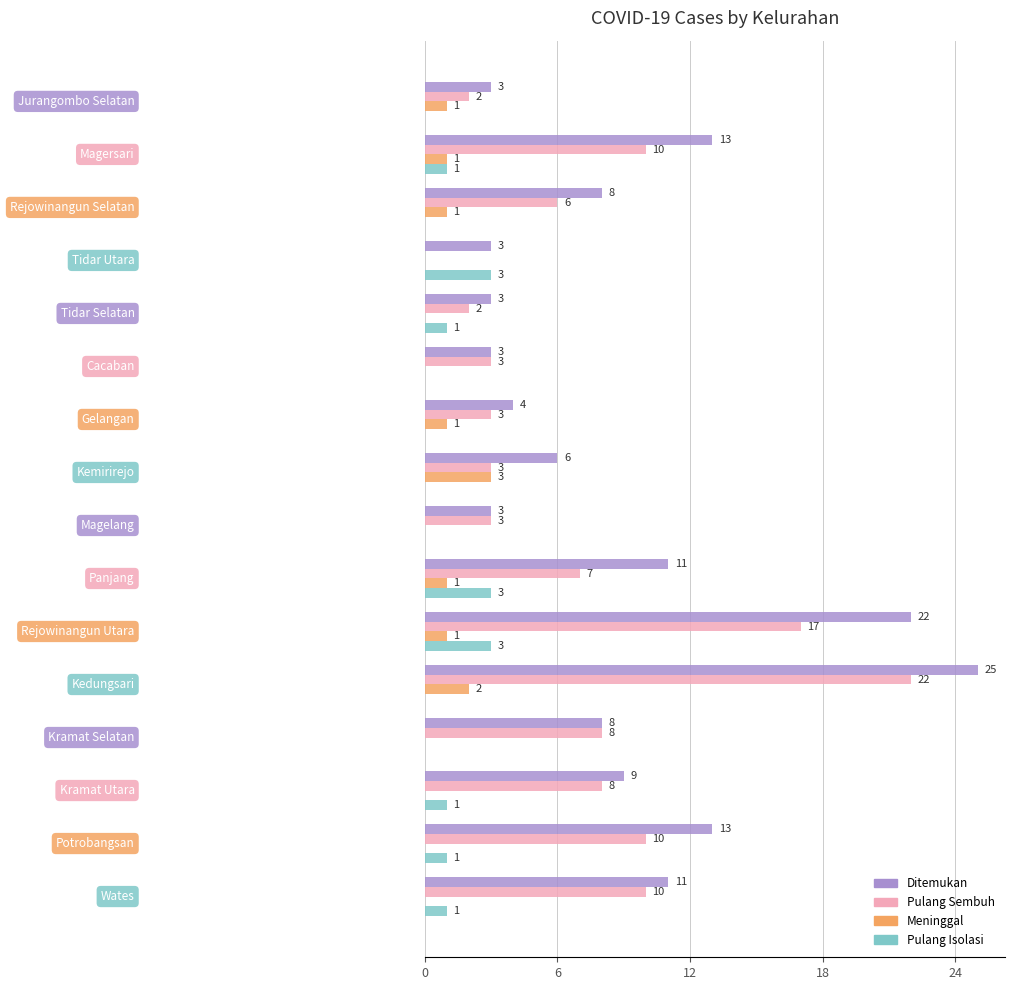

How many categories are shown in the chart?

16